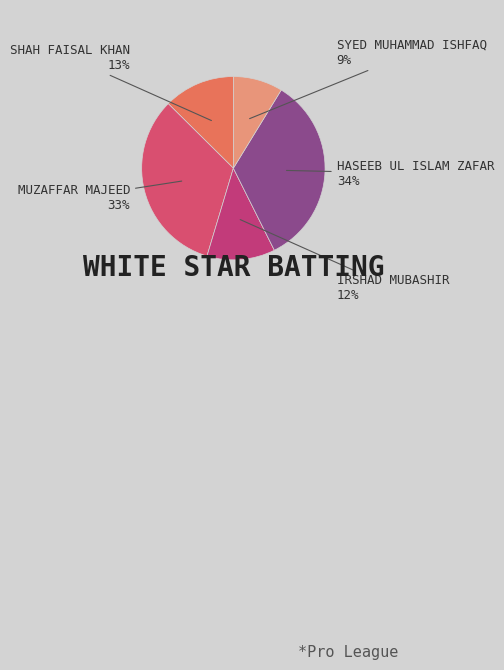

Does any single category account for the majority?

No